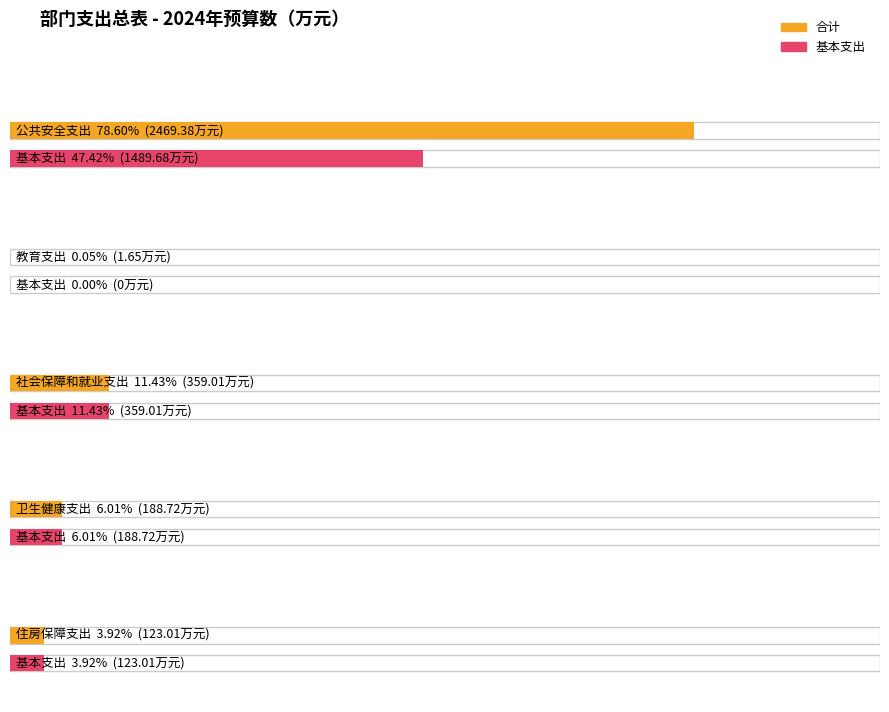

What is the difference between the second highest and second lowest values in the 基本支出 series?

236.0